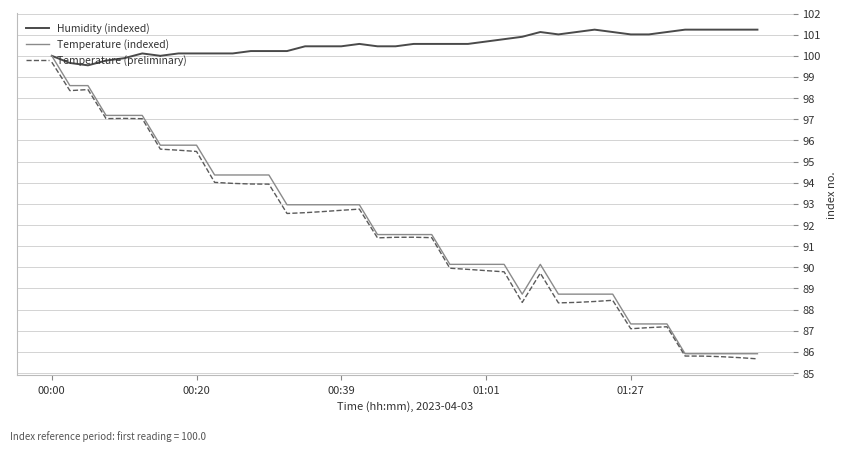

Which series has the widest spread of values?

Temperature (indexed)